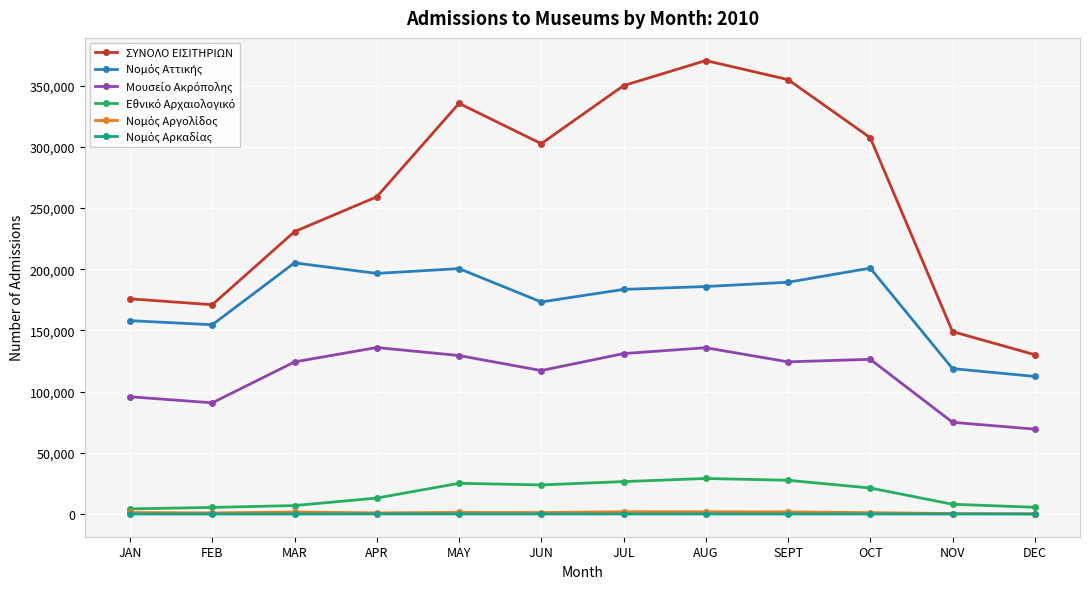

At which category does the chart reach its peak across all series?

AUG